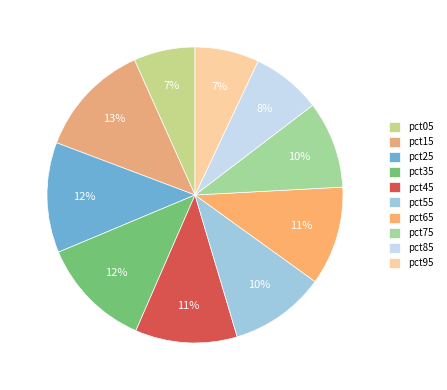

To the nearest percent, what is the average slice percentage?

10%